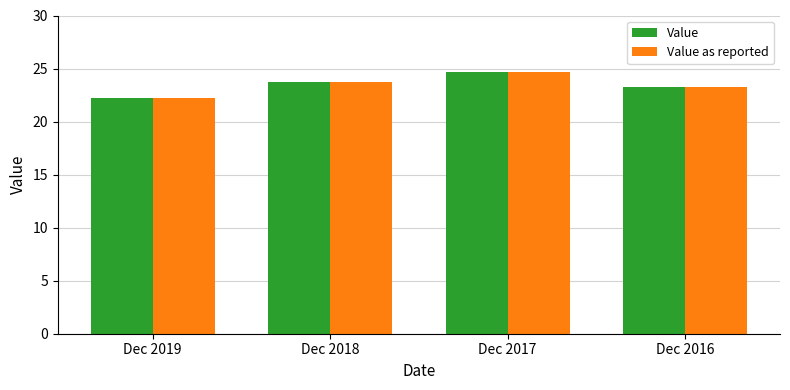

The Value series shows 15.9 at Dec 2017. True or false?

False